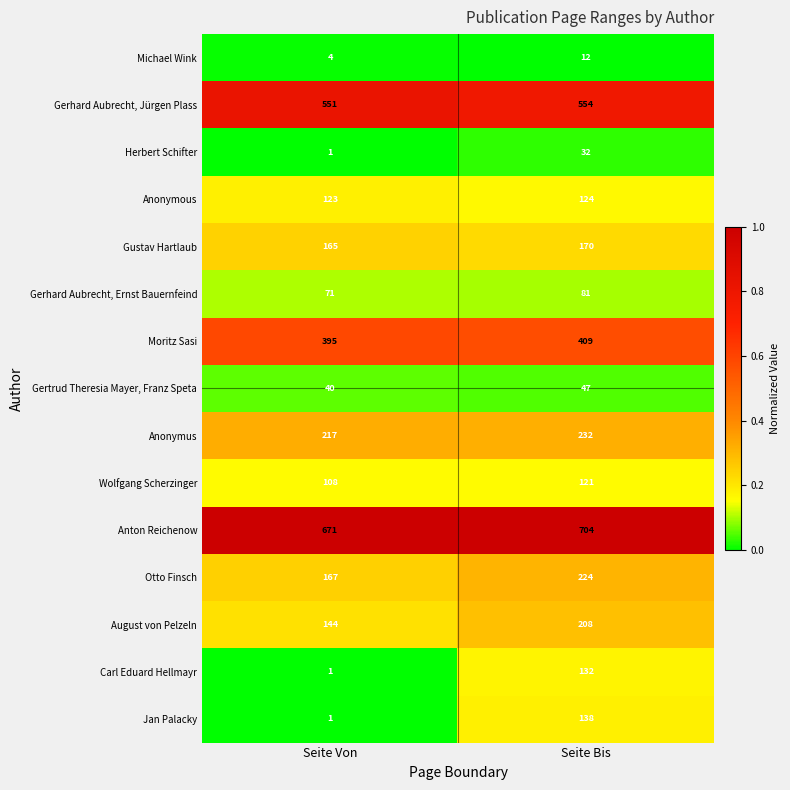

At which category is the sum across all series the highest?

Seite Bis